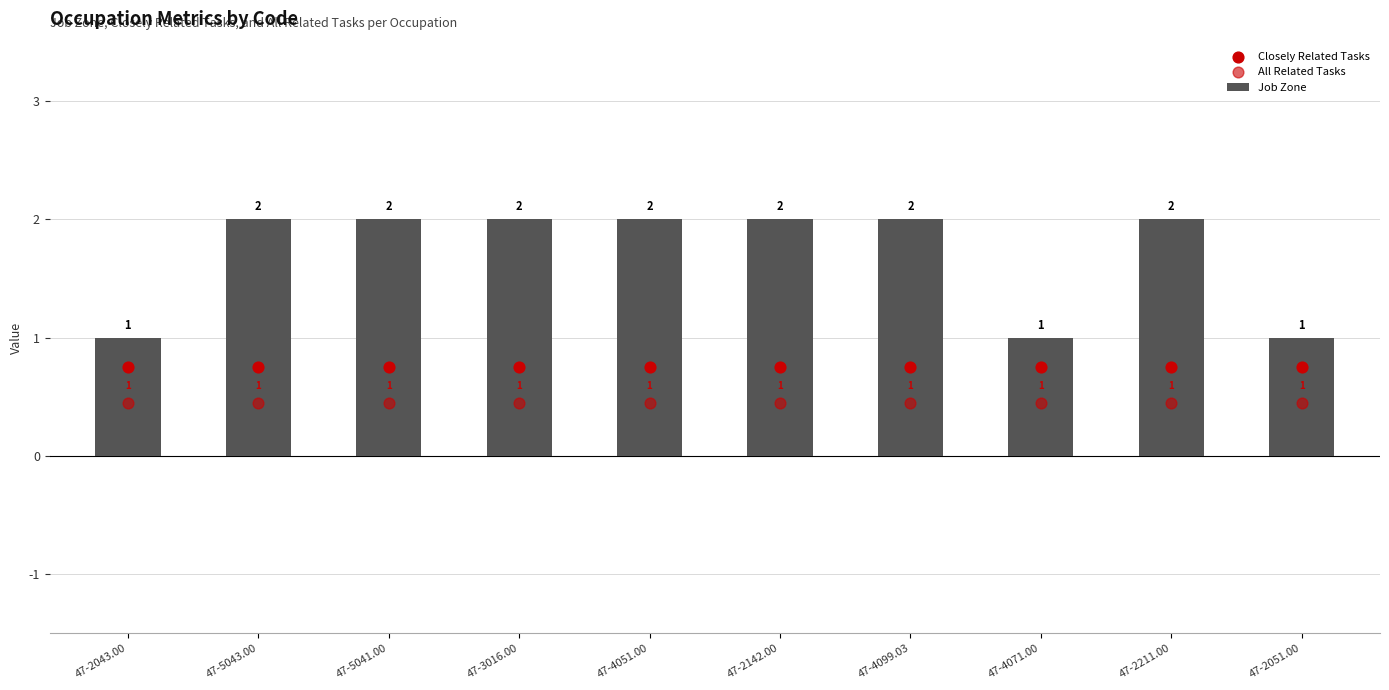

Which series has the largest total across all categories?

Job Zone